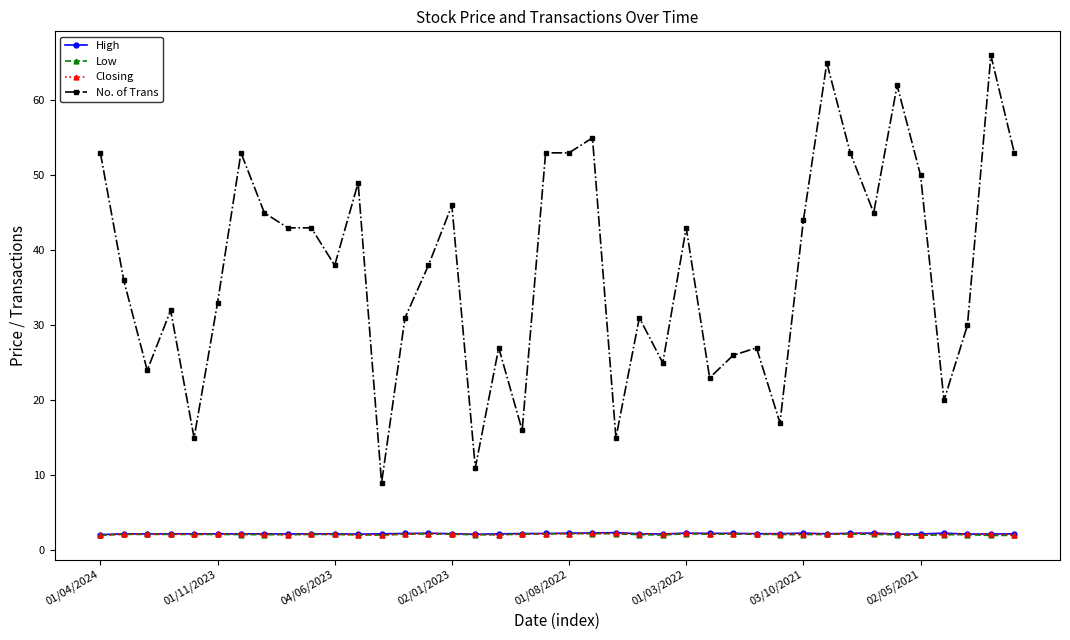

Which series has the largest total across all categories?

No. of Trans